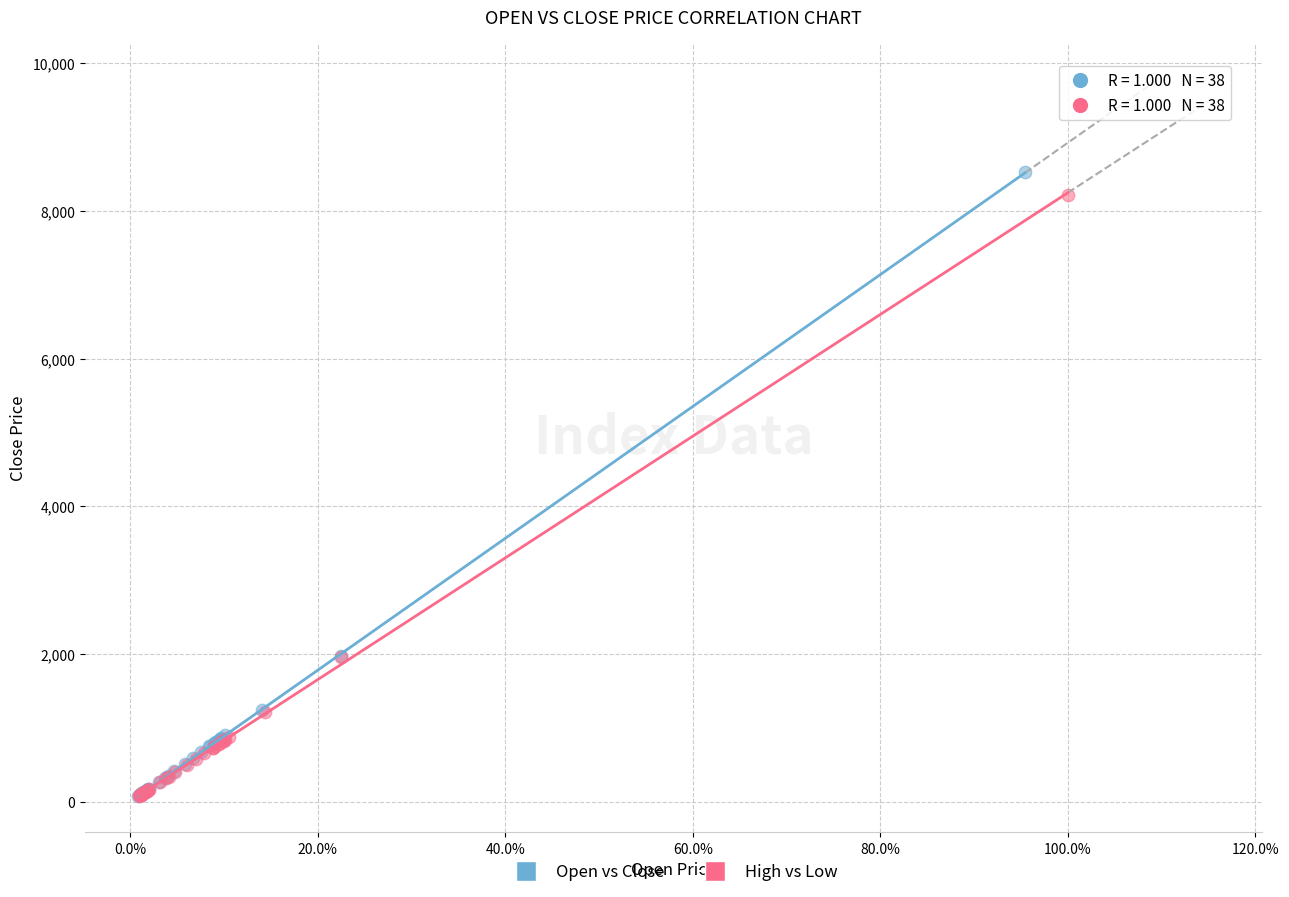

Which series has the widest spread of Y values?

Open vs Close